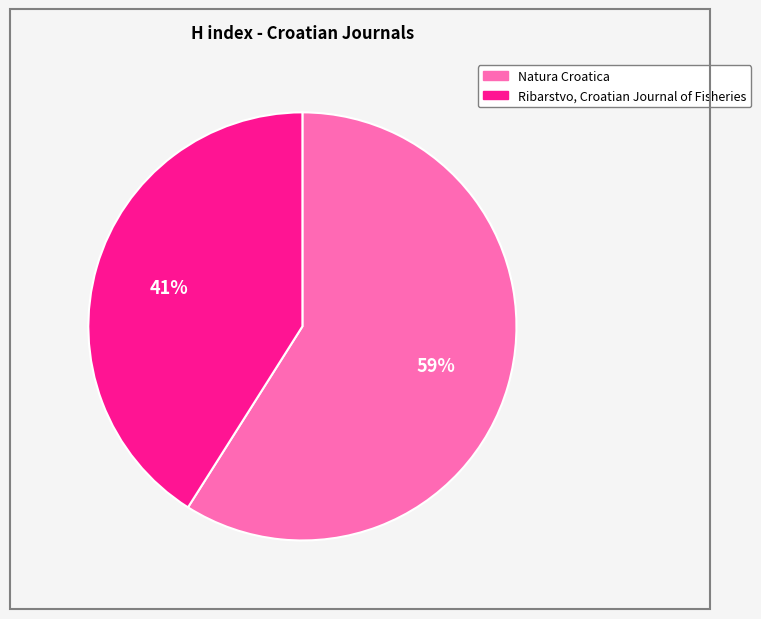

Which slice is the smallest?

Ribarstvo, Croatian Journal of Fisheries